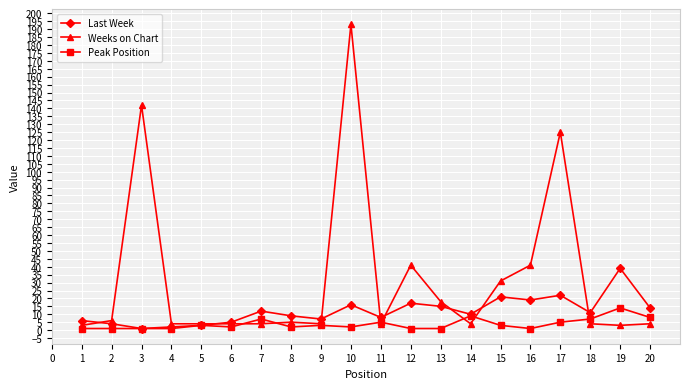

How many categories are shown in the chart?

20